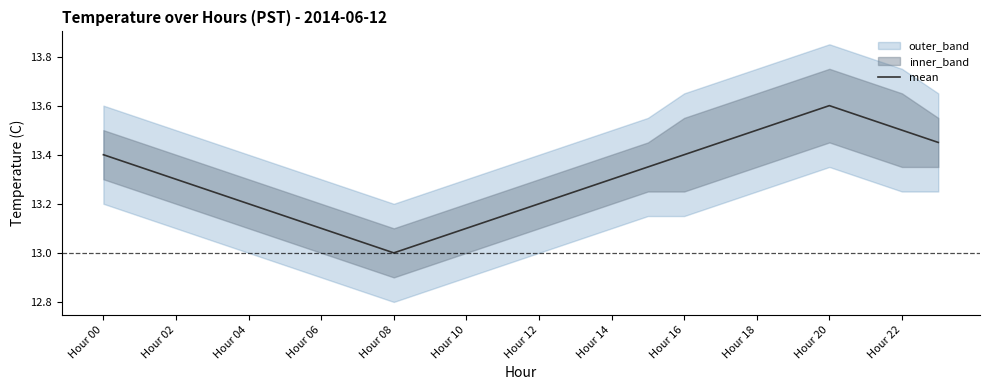

Which category has the lowest value in the mean series?

Hour 08